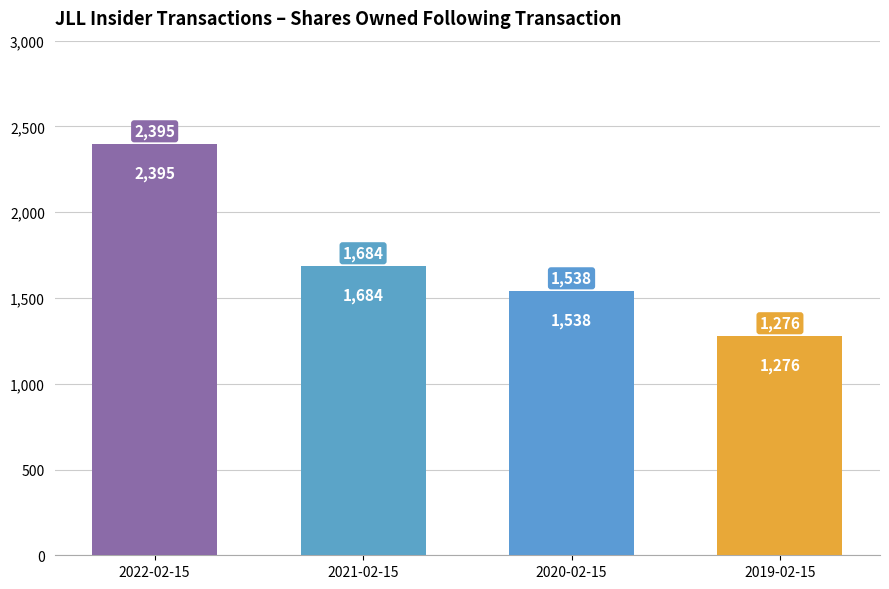

Between 2020-02-15 and 2021-02-15, which is larger?

2021-02-15